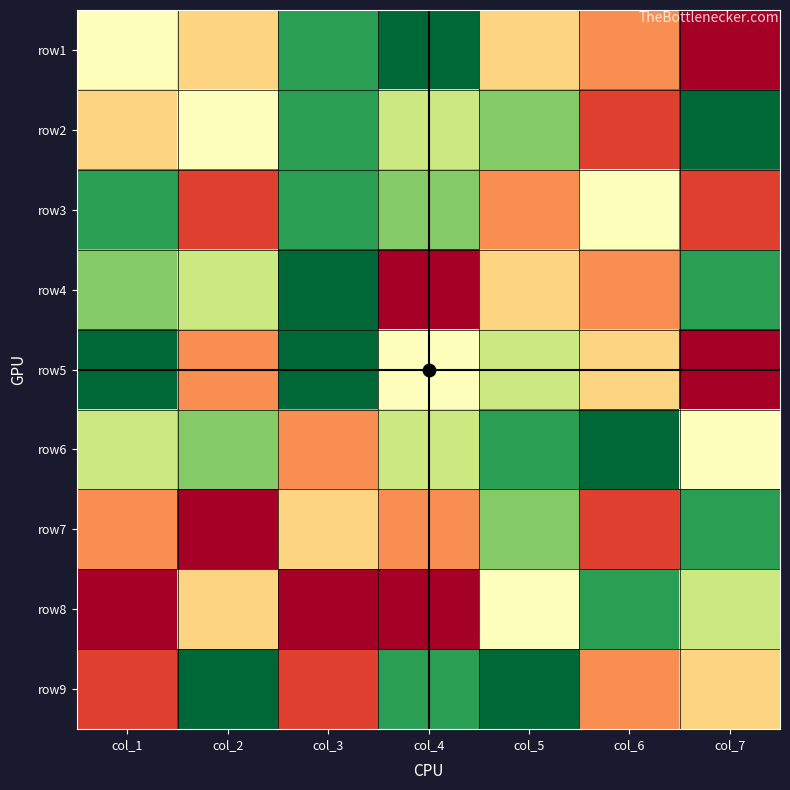

Rank the series by their maximum value, from lowest to highest.

row3, row7, row8, row1, row2, row4, row5, row6, row9